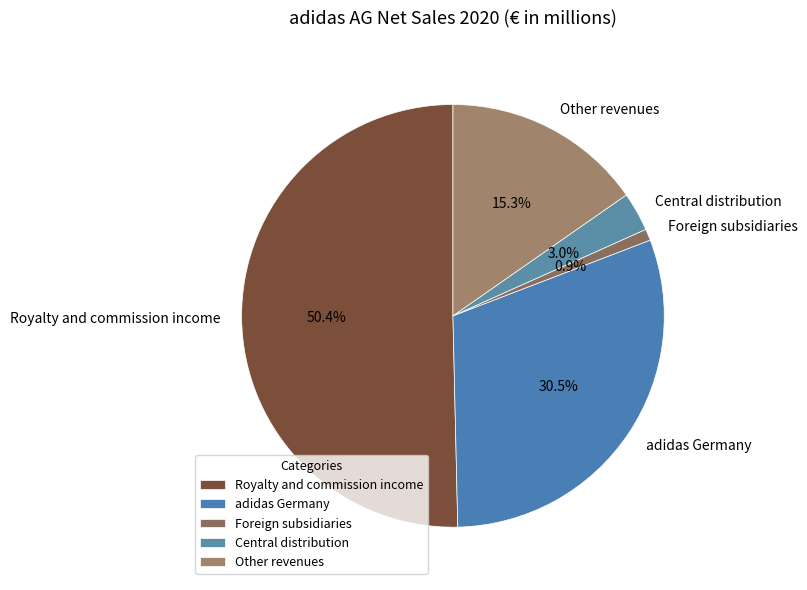

Which slice is the largest?

Royalty and commission income